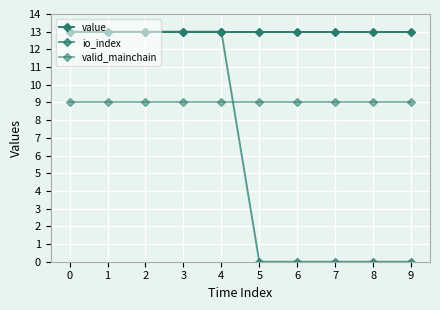

How many data points in io_index are less than 13?

5